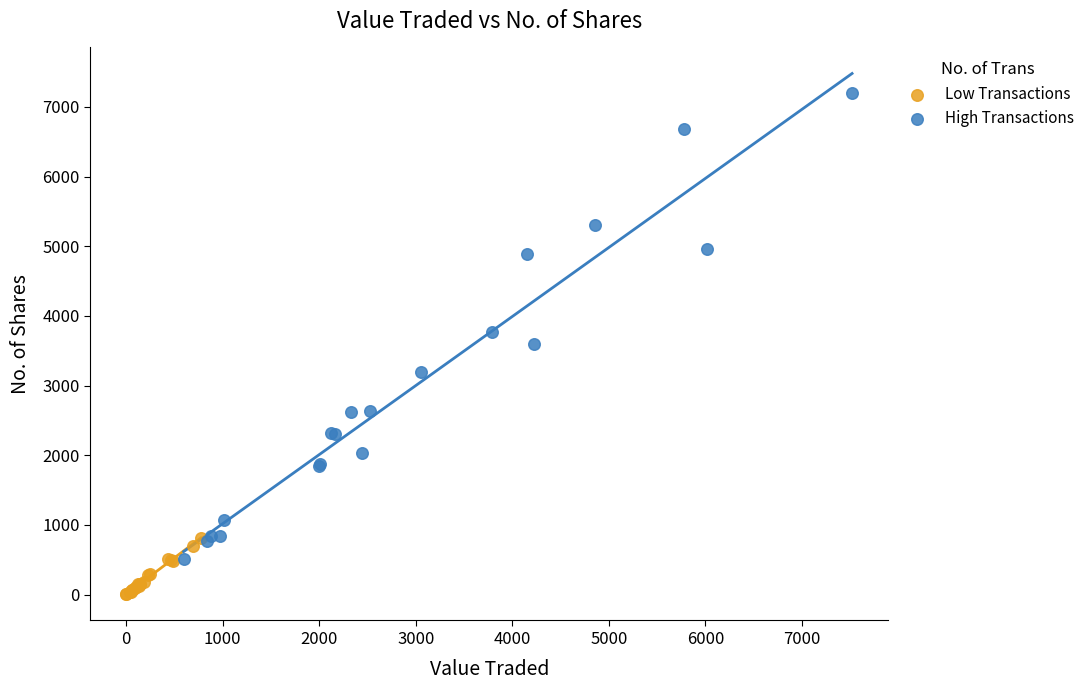

Which series has the widest spread of Y values?

High Transactions